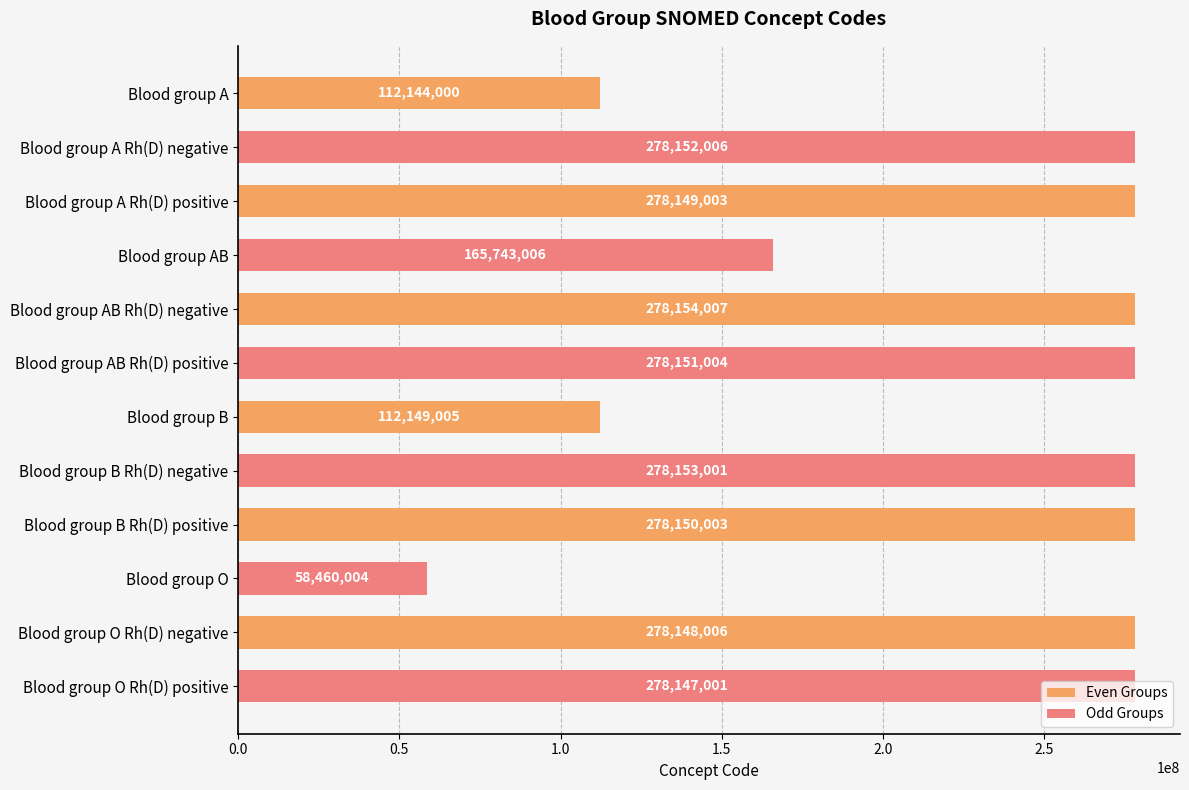

Which series has the largest range (max minus min)?

Odd Groups